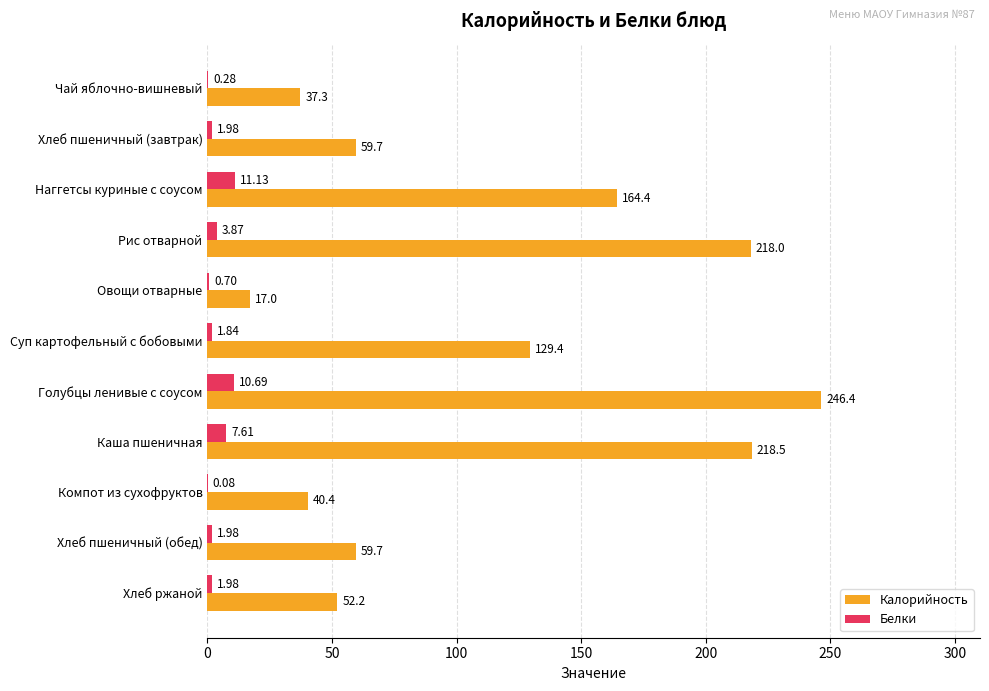

Which category has the highest value across all series?

Голубцы ленивые с соусом